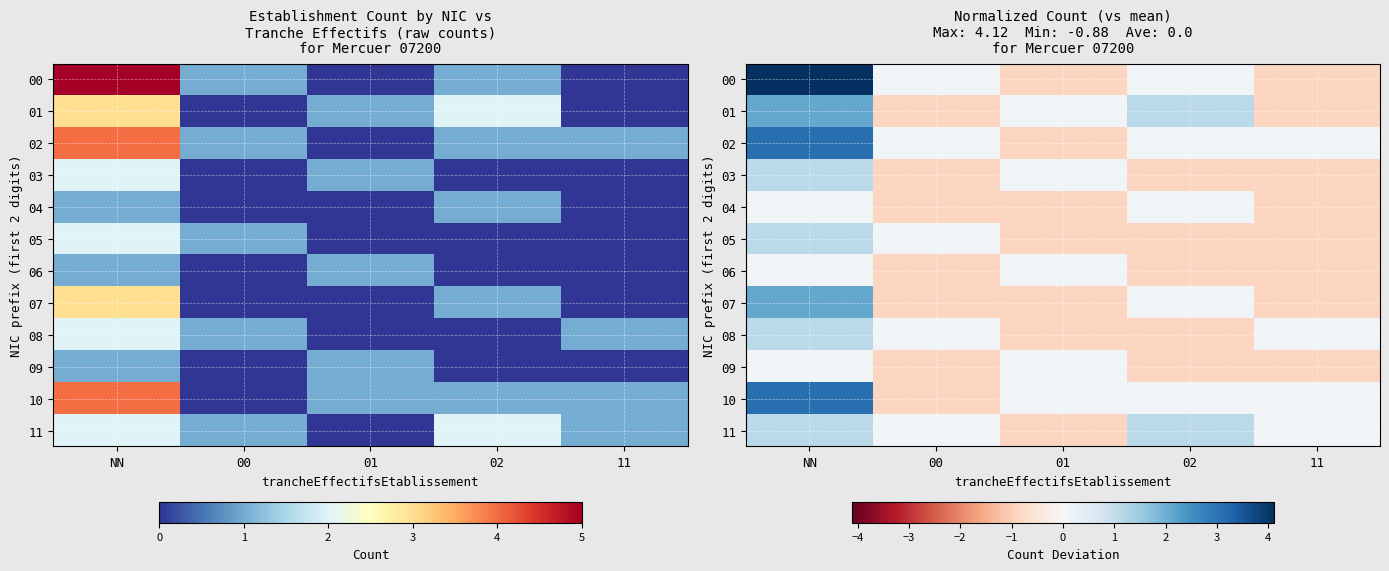

What is the sum of all 01 values?

1.6